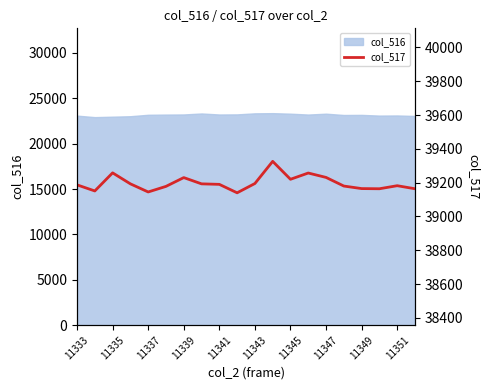

The value of col_516 at 11345 is 31089. True or false?

False